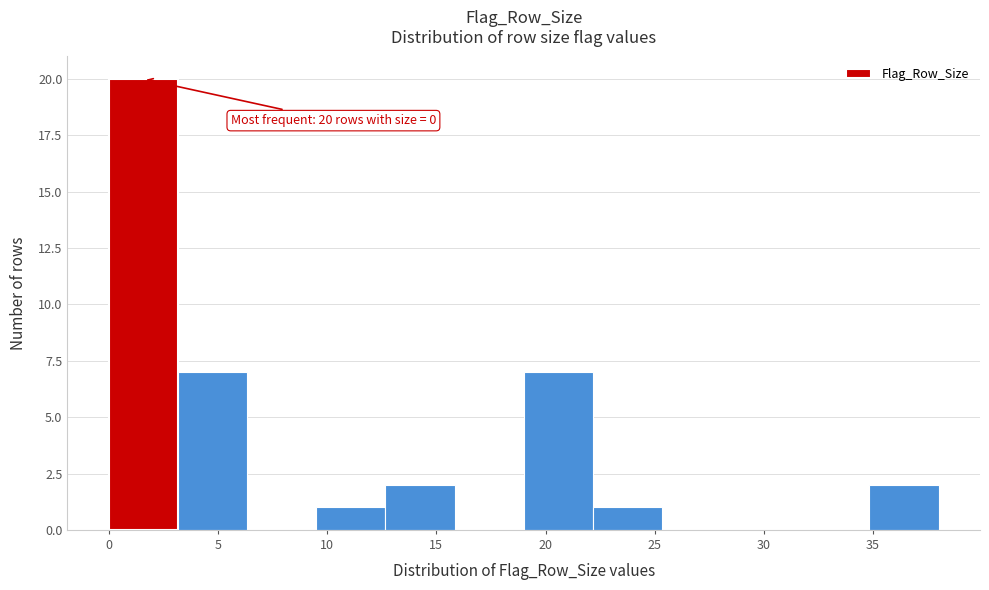

Which range on the x-axis has the tallest bar?

0.0 to 3.0